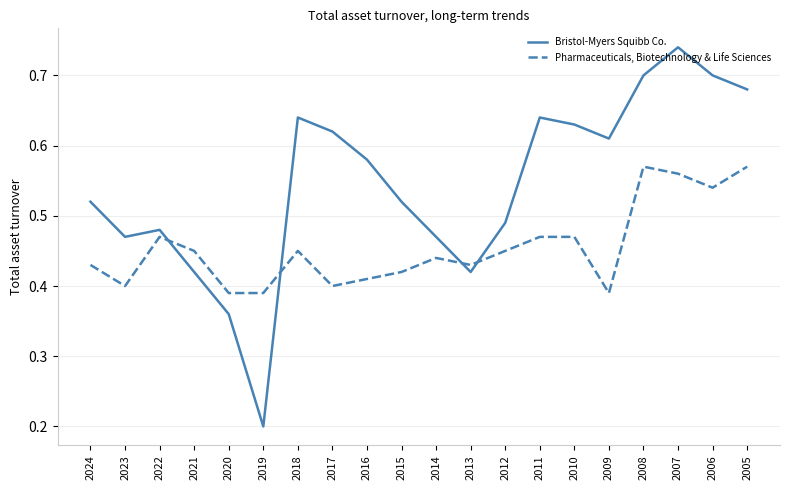

What is the difference between the maximum and minimum values in the Pharmaceuticals, Biotechnology & Life Sciences series?

0.2